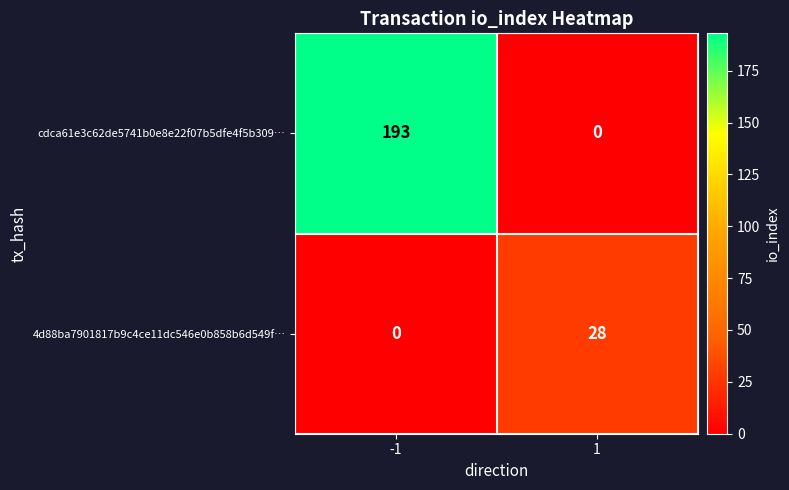

Rank the categories by cdca61e3c62de5741b0e8e22f07b5dfe4f5b309… value from highest to lowest.

-1, 1